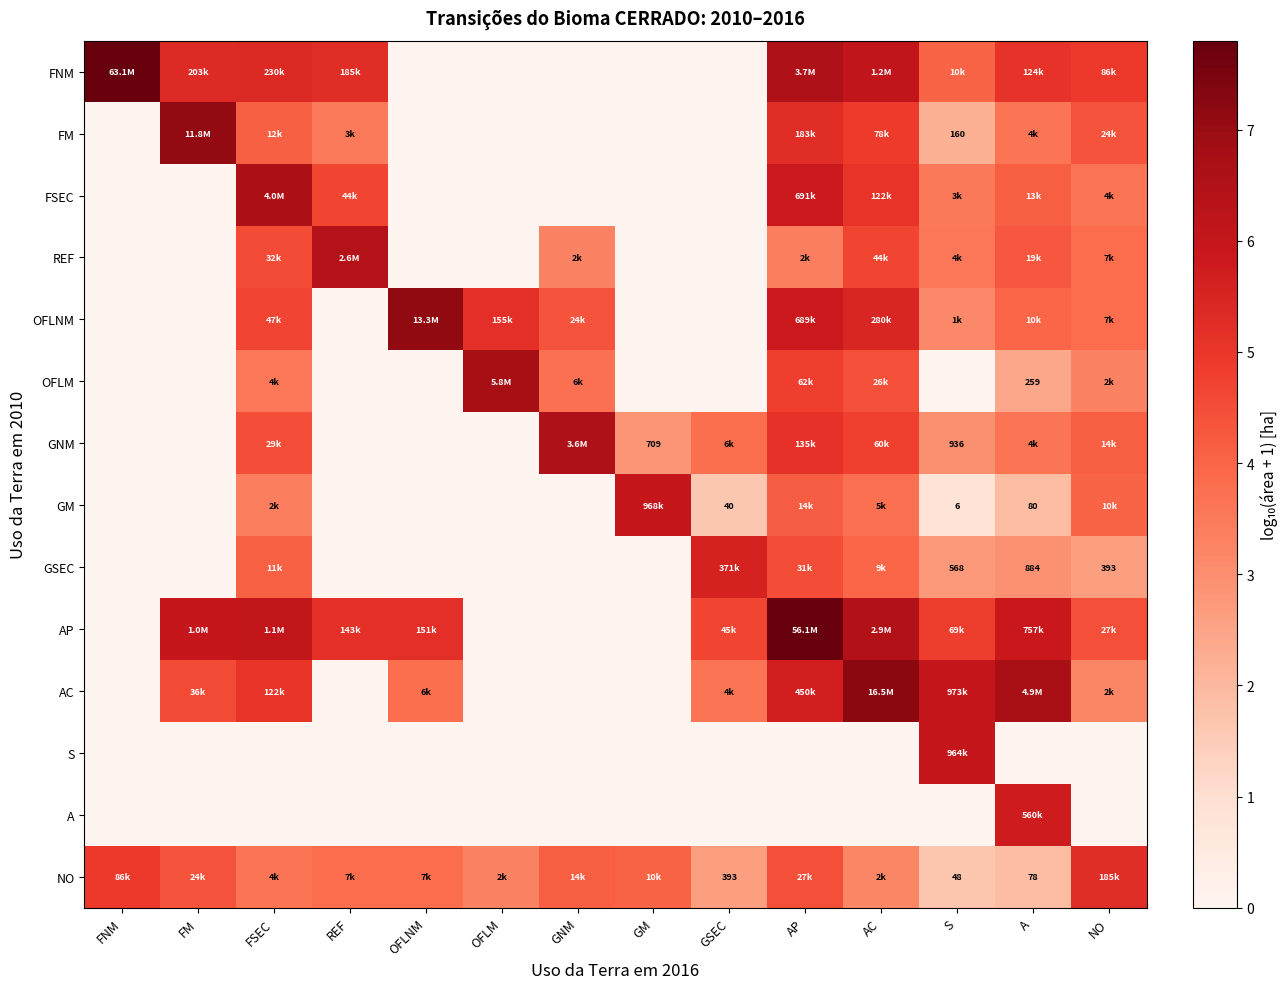

Rank the categories by FSEC value from highest to lowest.

FSEC, AP, AC, REF, A, NO, S, FNM, FM, OFLNM, OFLM, GNM, GM, GSEC